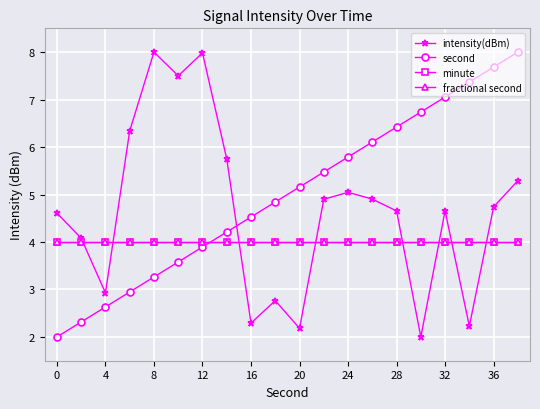

Does the chart have visible grid lines?

Yes